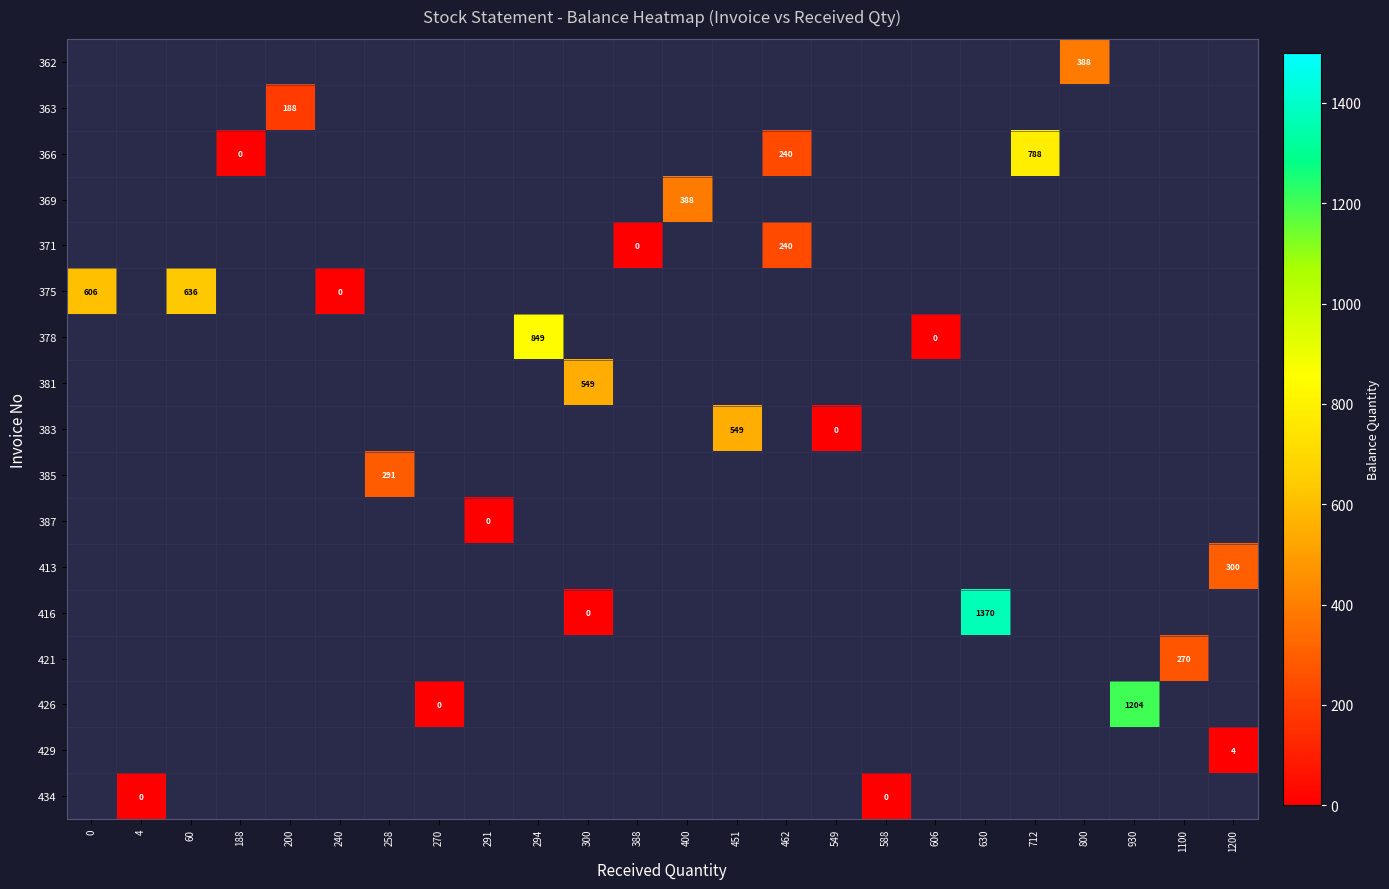

How many data points does each series have?

24